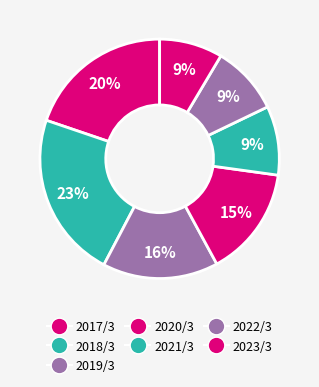

True or false: 2021/3 accounts for 20% of the total.

False